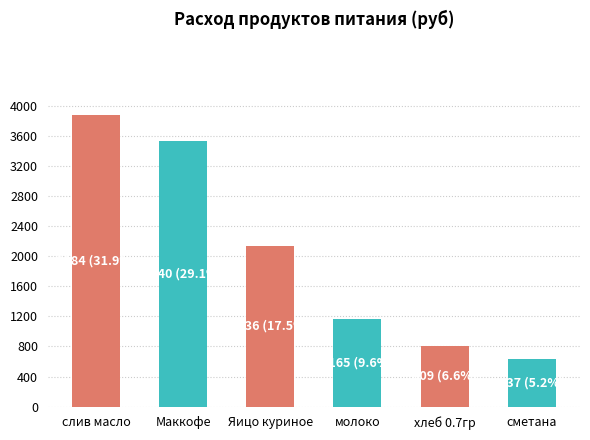

Reading left to right, extract all data points from this chart.

слив масло=3884.2	Маккофе=3540.0	Яицо куриное=2136.0	молоко=1164.7	хлеб 0.7гр=809.1	сметана=637.2